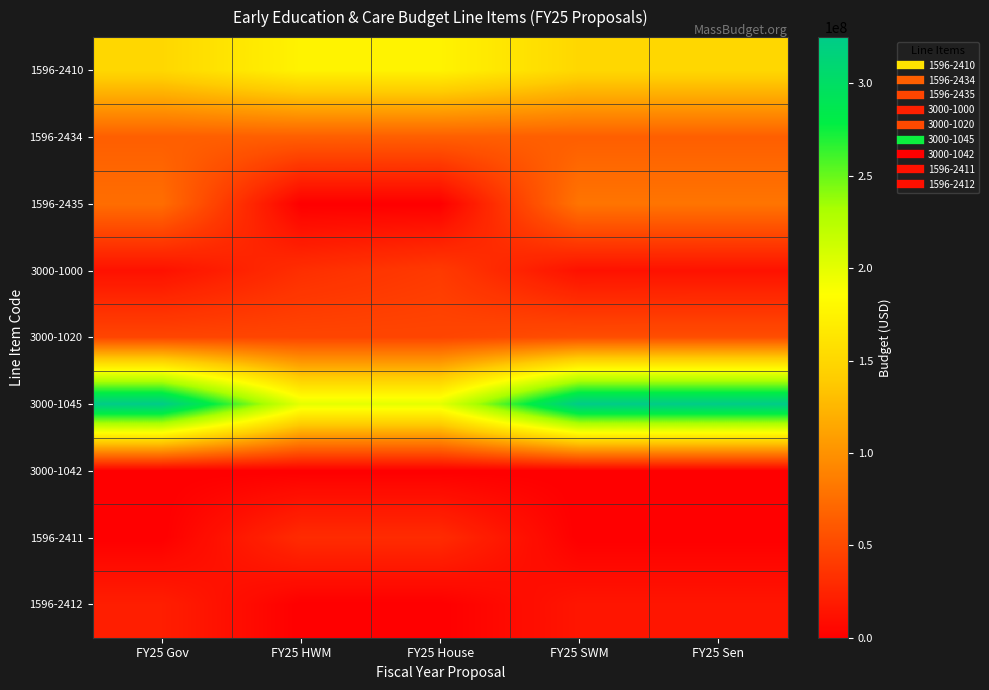

How many categories are shown in the chart?

5